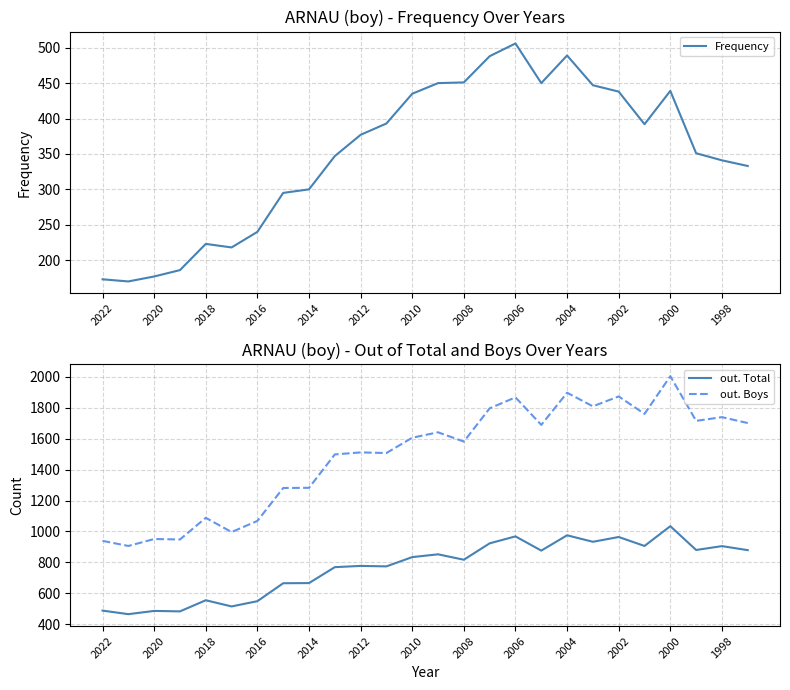

What is the sum of all out. Boys values?

38653